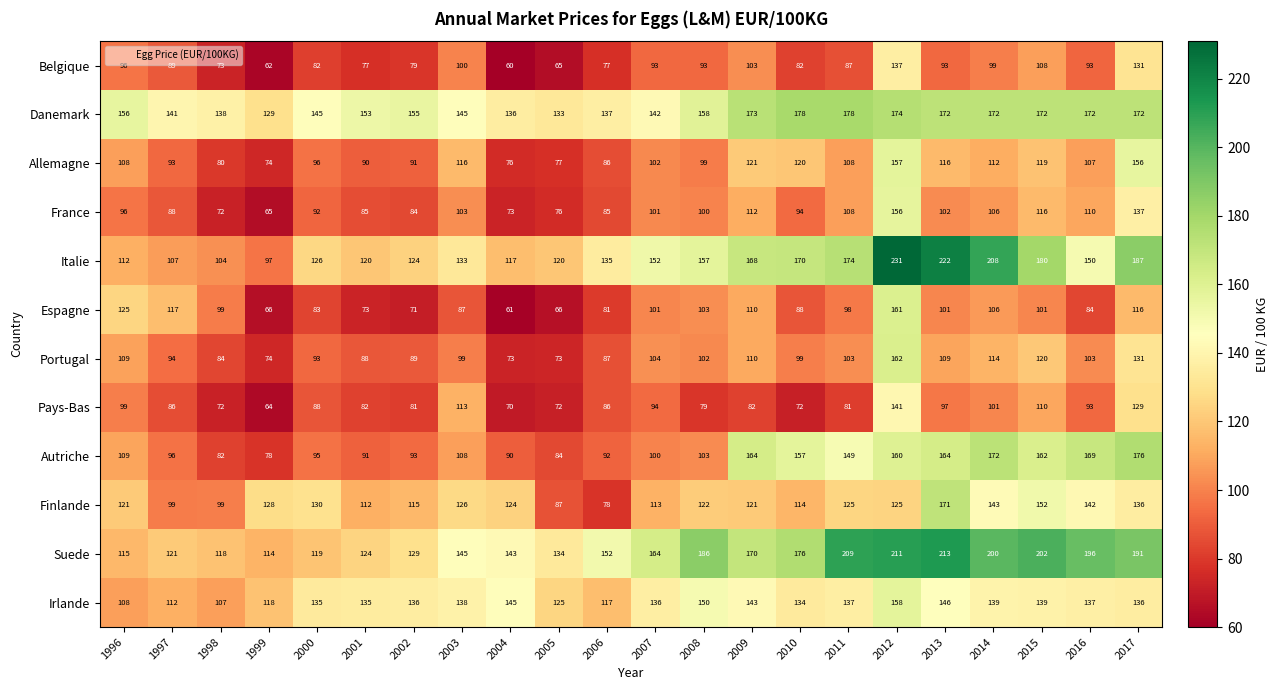

Which series has the widest spread of values?

Italie